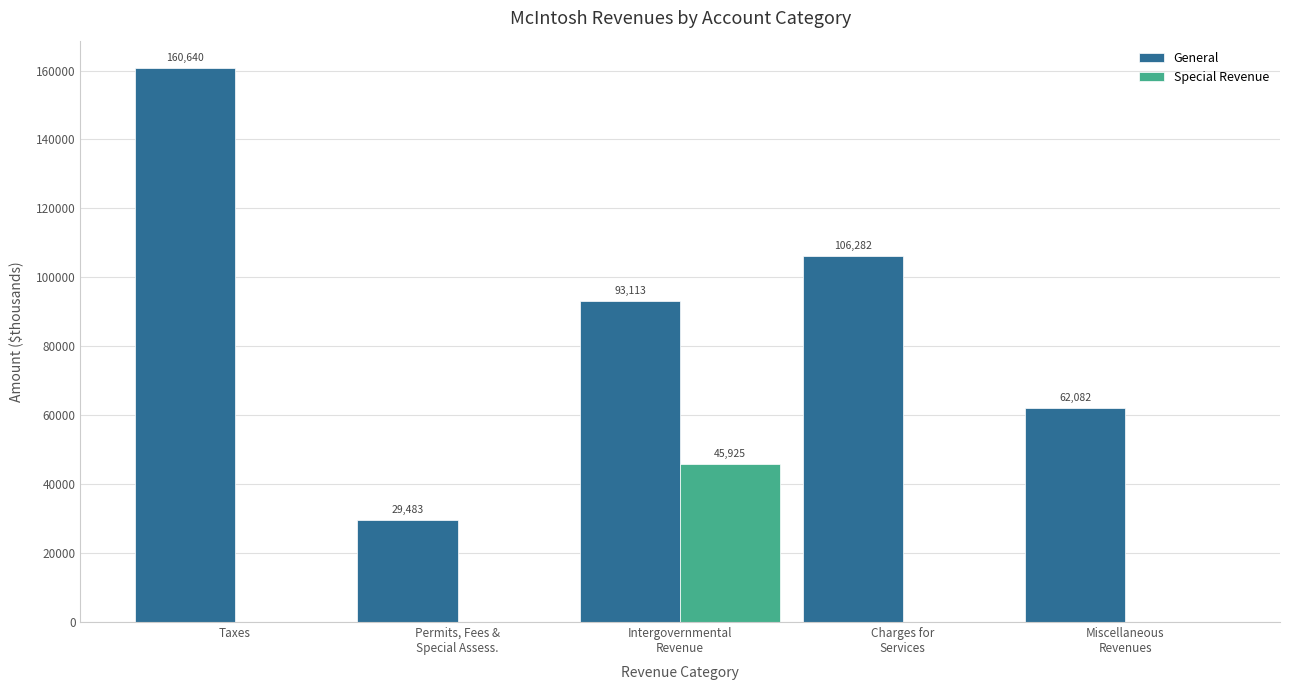

How many groups of bars are there?

5